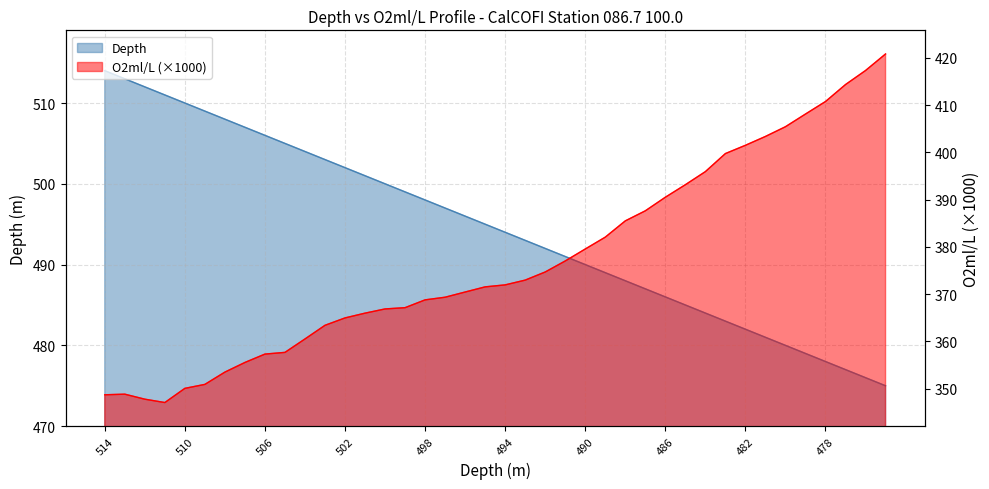

Which series has the largest total across all categories?

Depth